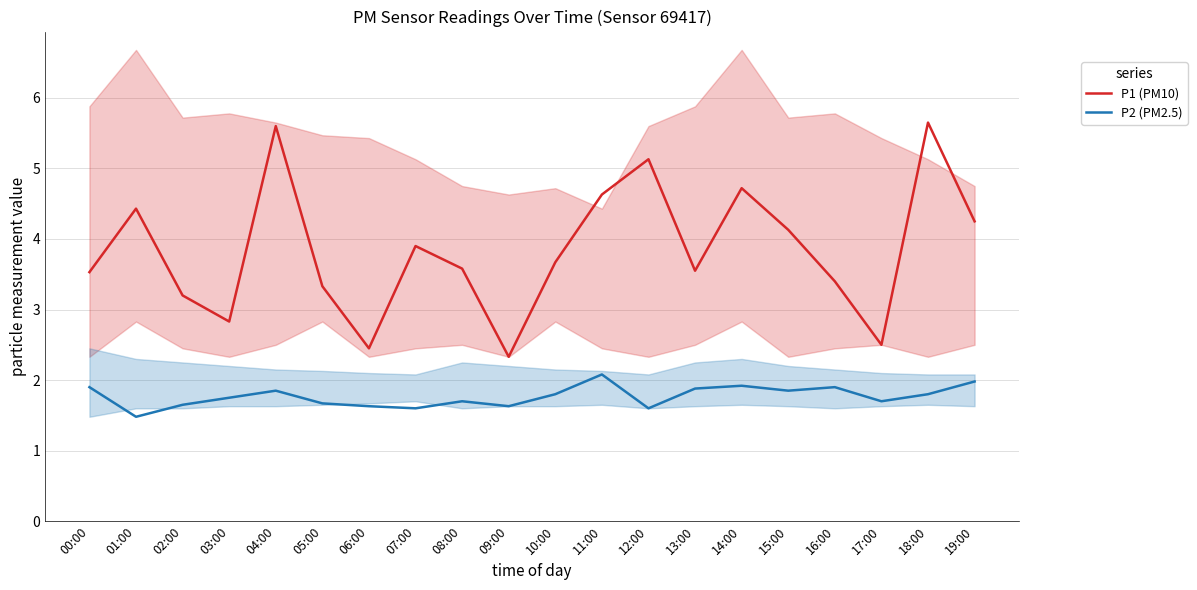

Count the number of categories in the chart.

20